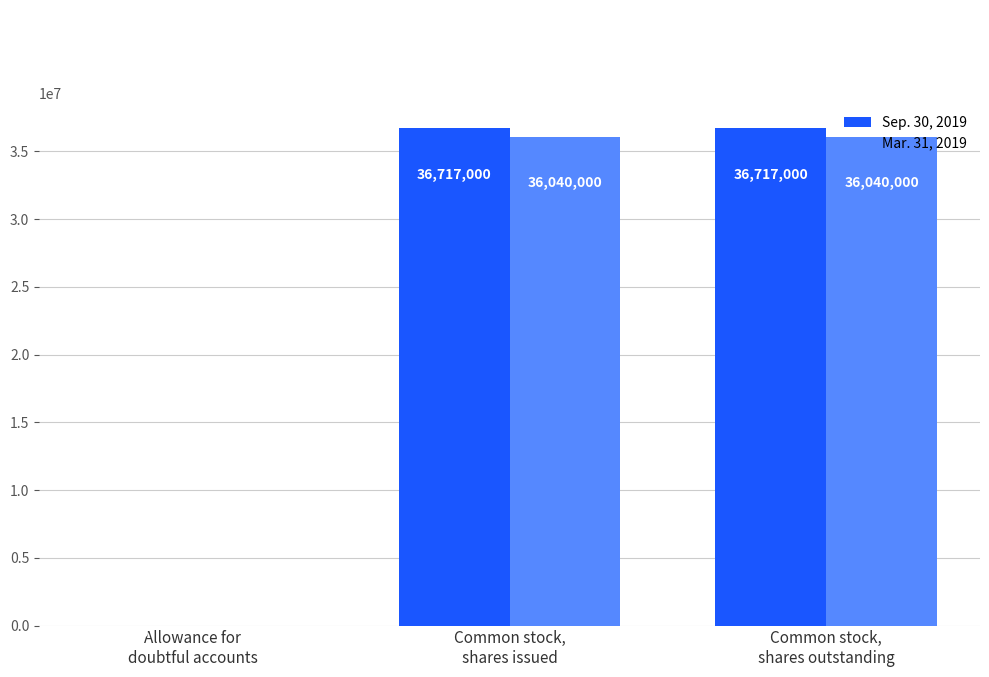

Which series has the largest total across all categories?

Sep. 30, 2019